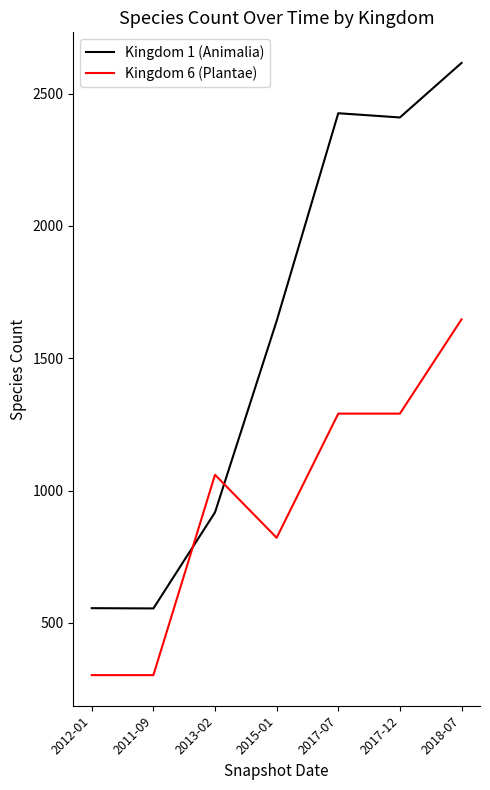

Which series has the largest total across all categories?

Kingdom 1 (Animalia)